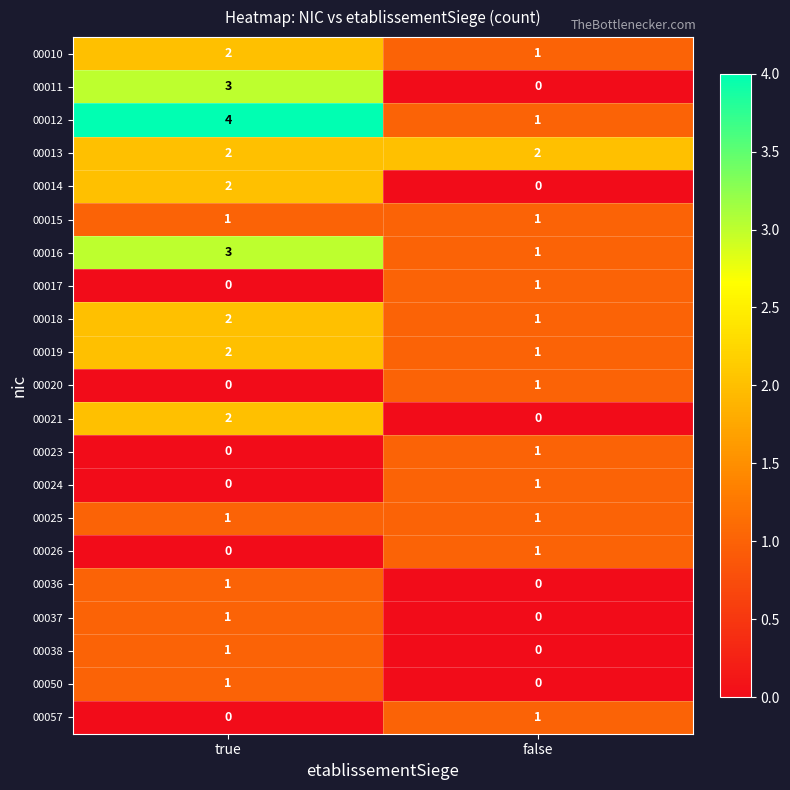

Which category has the highest value in the 00036 series?

true